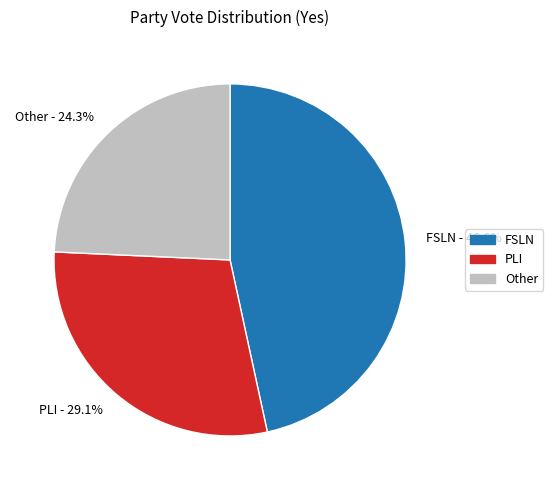

Which slice is the largest?

FSLN